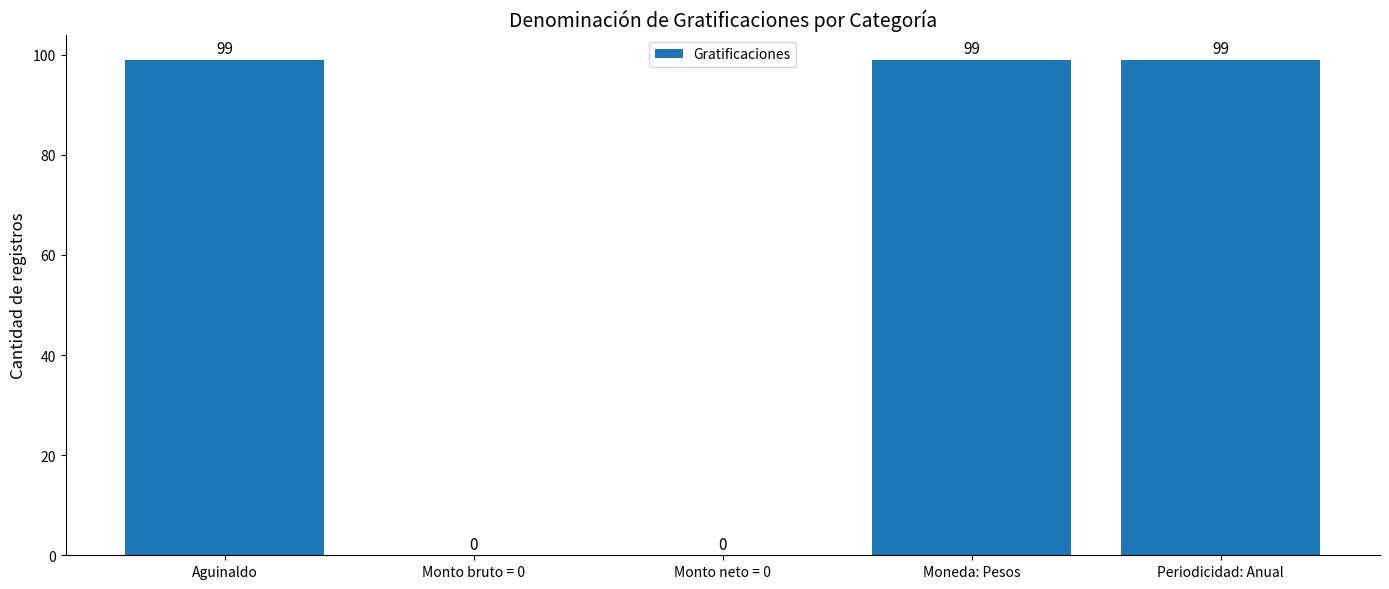

What is the change in value from Monto bruto = 0 to Periodicidad: Anual?

+99